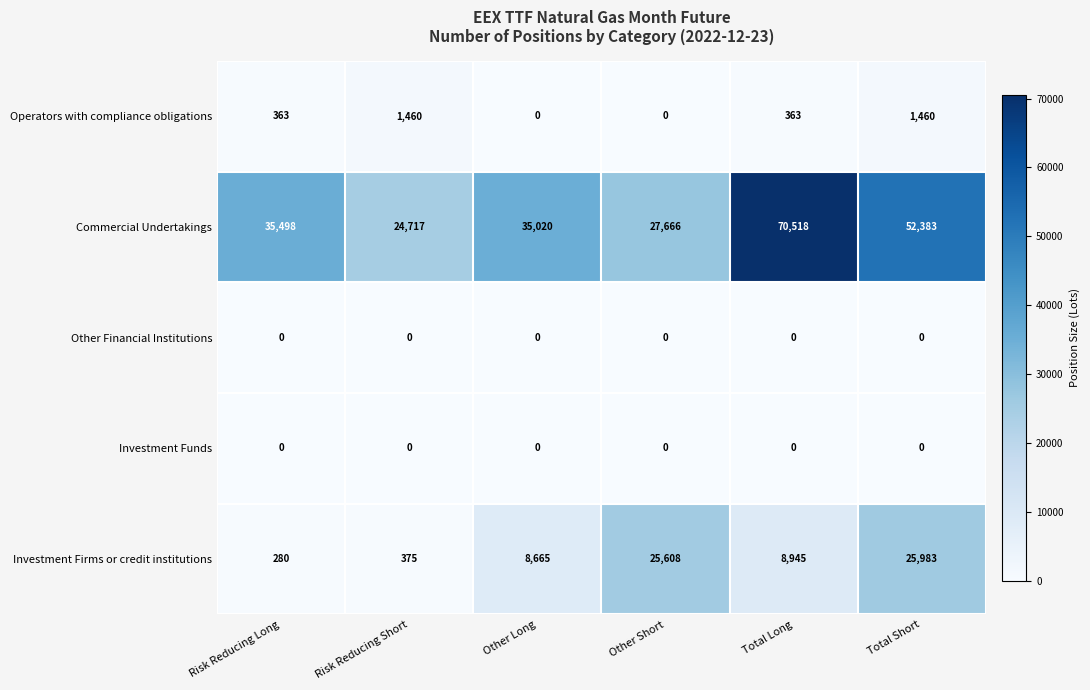

What value does the Commercial Undertakings series have at Other Short?

27666